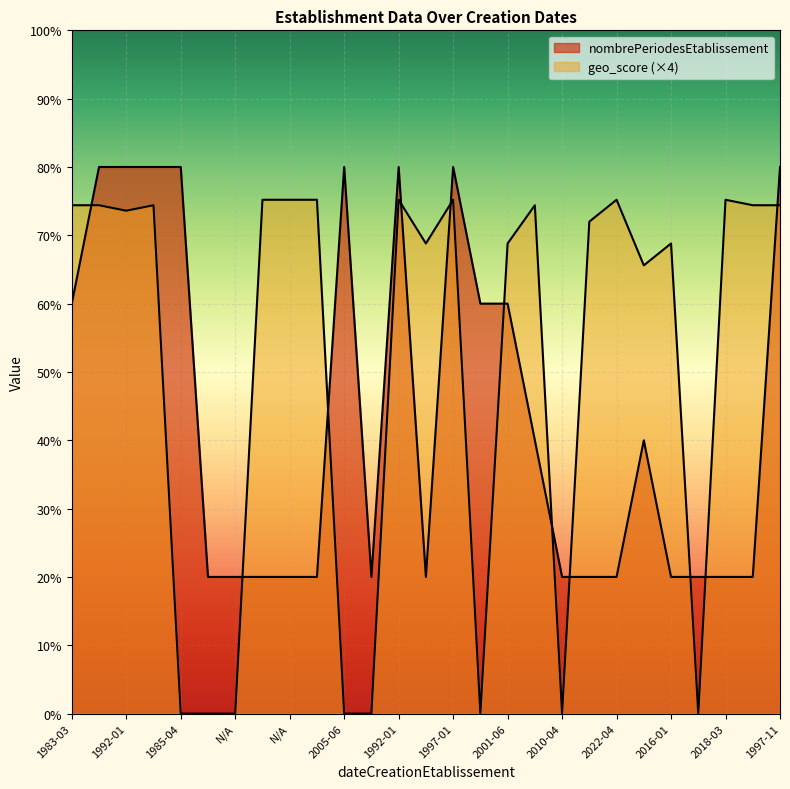

The value of nombrePeriodesEtablissement at 2009-04-01 is 0.4. True or false?

False